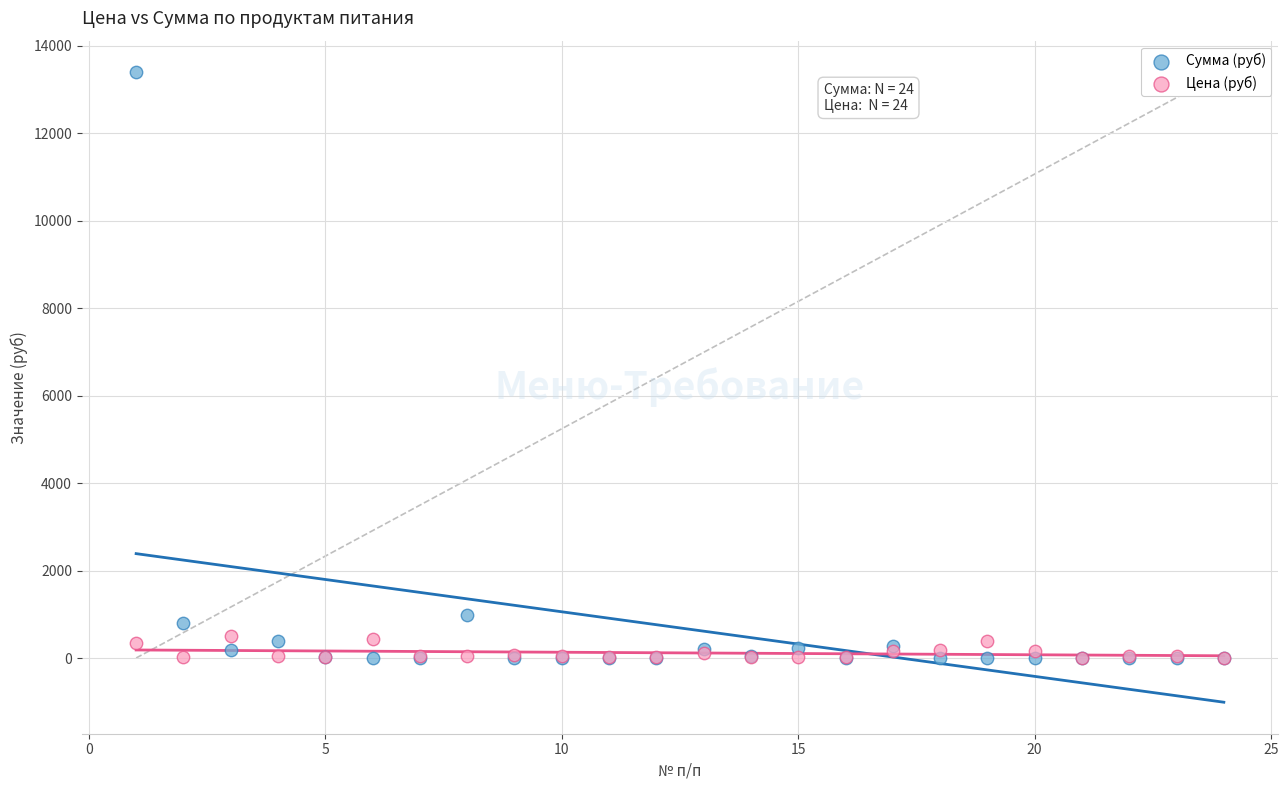

Which series contains the highest Y value?

Сумма (руб)